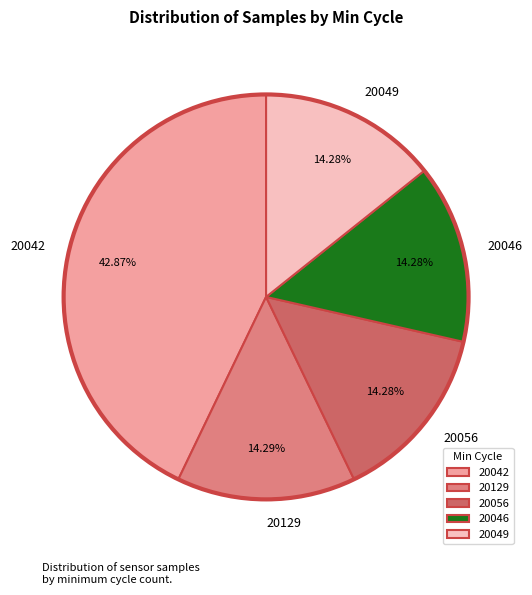

To the nearest percent, what percentage of the pie is 20042?

43%